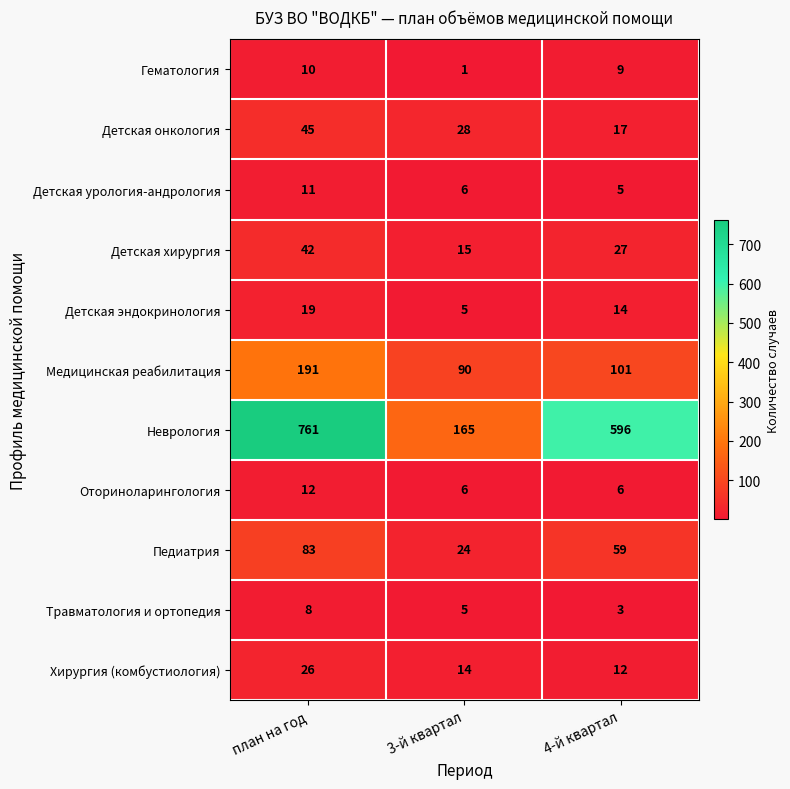

Rank the categories by Медицинская реабилитация value from highest to lowest.

план на год, 4-й квартал, 3-й квартал